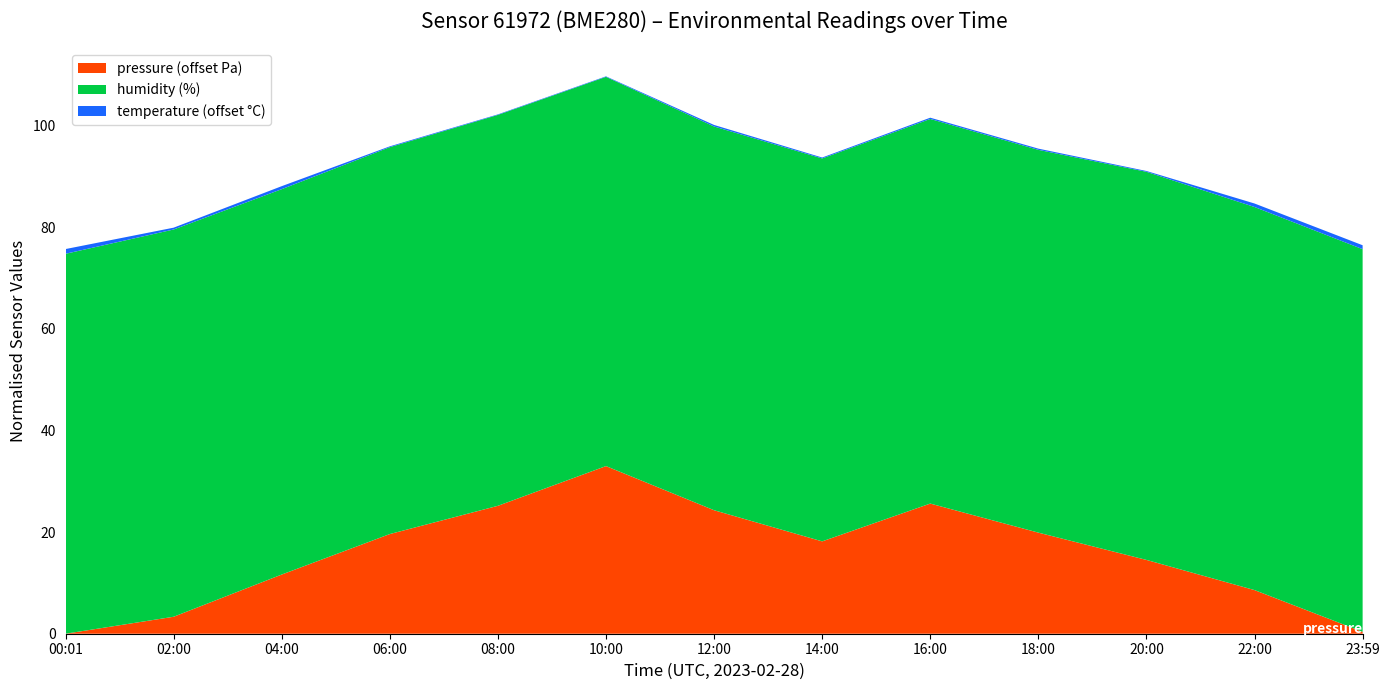

The pressure (offset Pa) series shows 11.6 at 04:00. True or false?

True